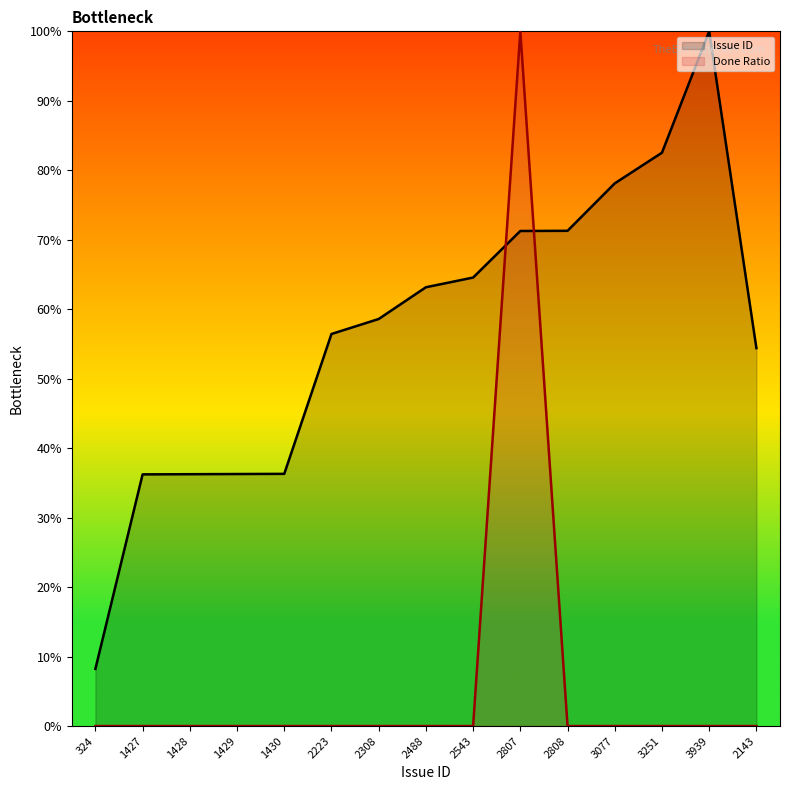

What is the spread (max minus min) of values at 1427?

36.2